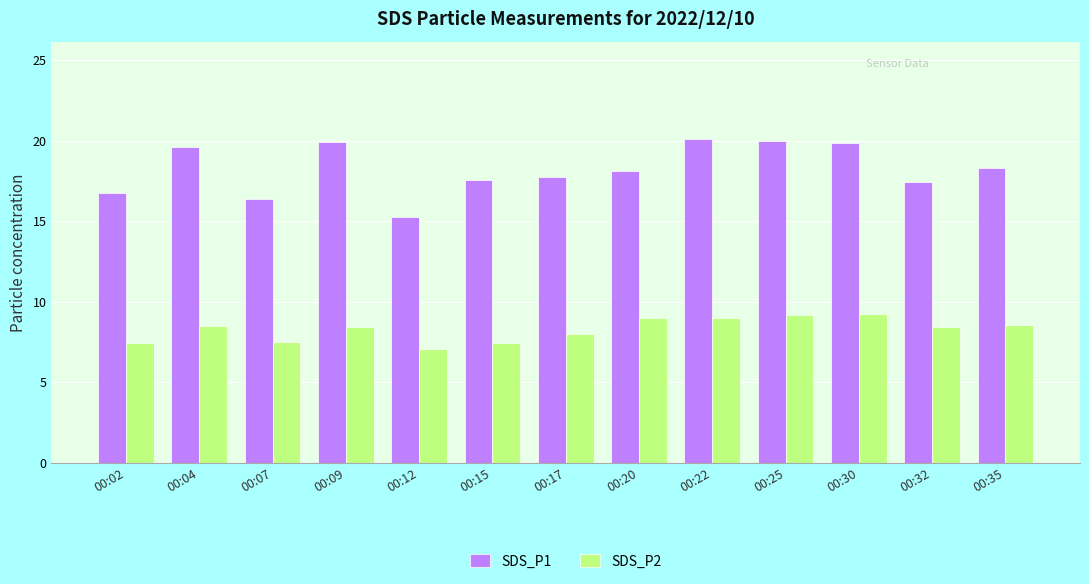

Rank the series by their average value, from lowest to highest.

SDS_P2, SDS_P1